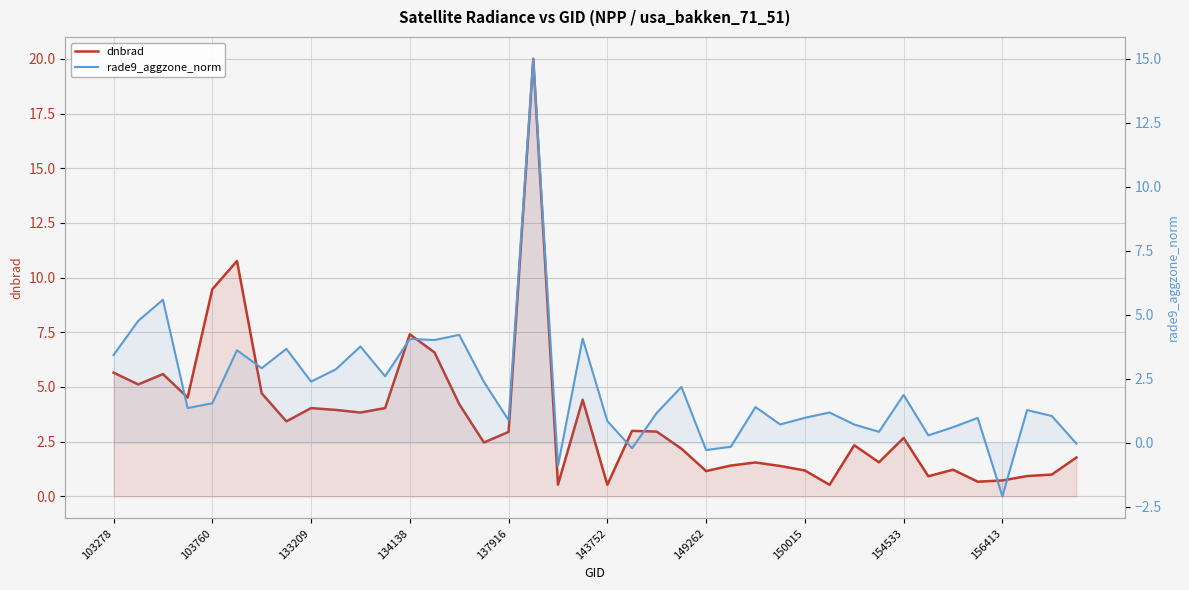

At which label does rade9_aggzone_norm reach its peak?

17